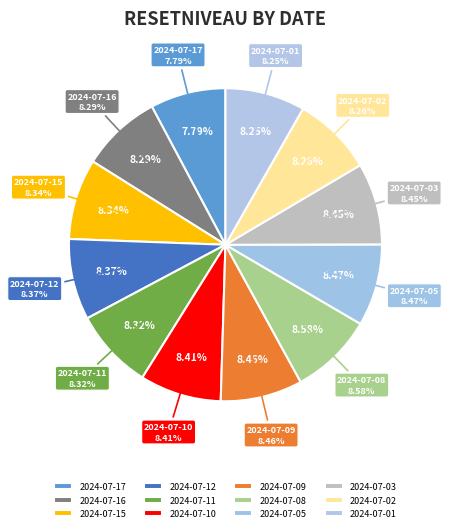

Is the sum of 2024-07-16 and 2024-07-11 greater than half?

No